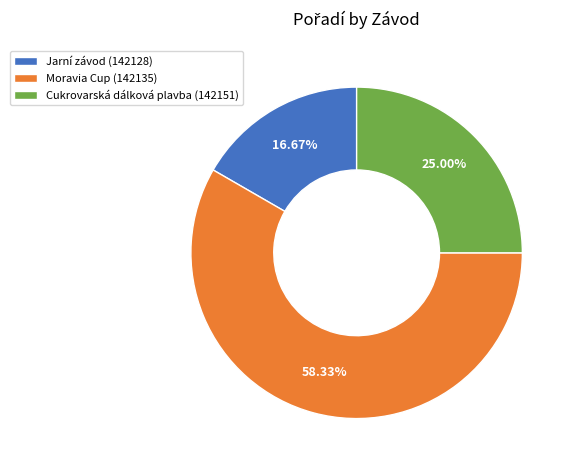

Does Jarní závod (142128) represent more than half of the total?

No